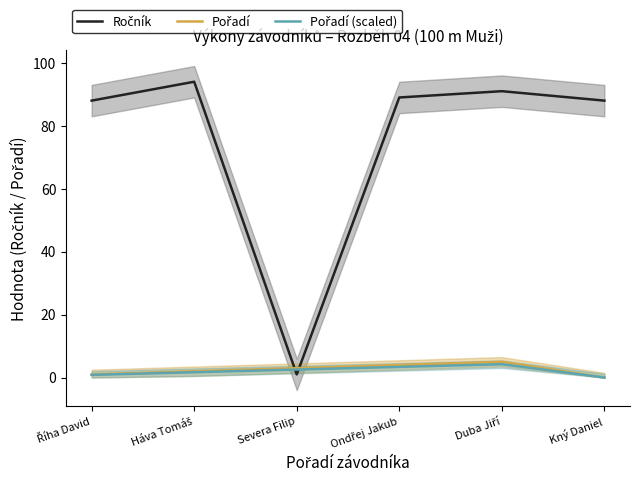

What is the greatest value displayed?

94.0